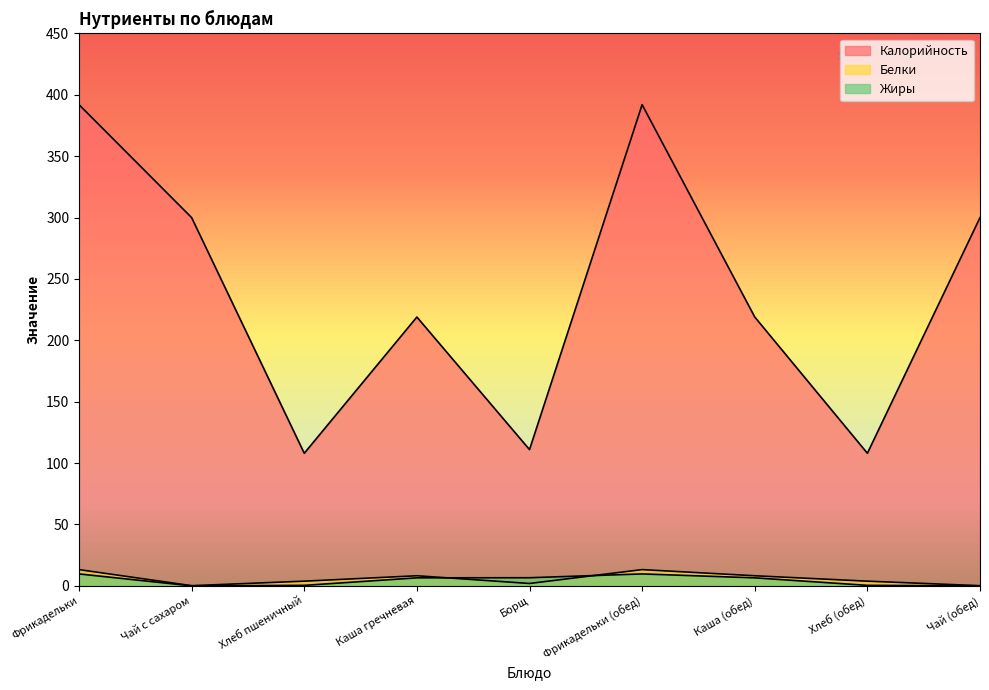

Rank the series at Хлеб (обед) from lowest to highest value.

Жиры, Белки, Калорийность